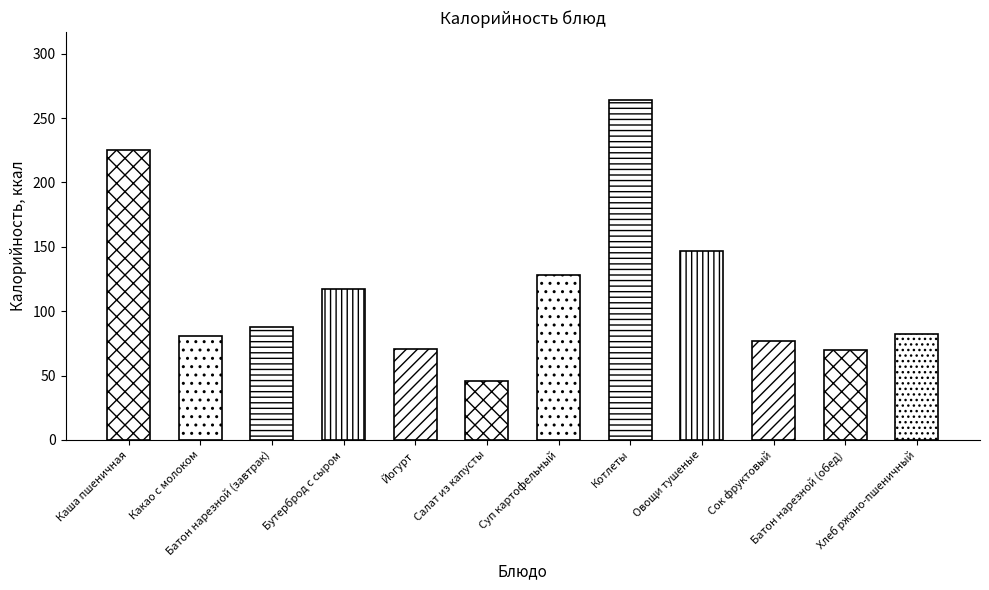

Count the number of values greater than 88.

5